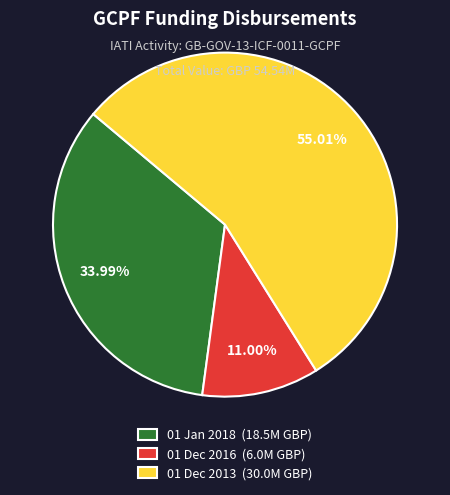

Which category has the smallest portion of the pie?

01 Dec 2016